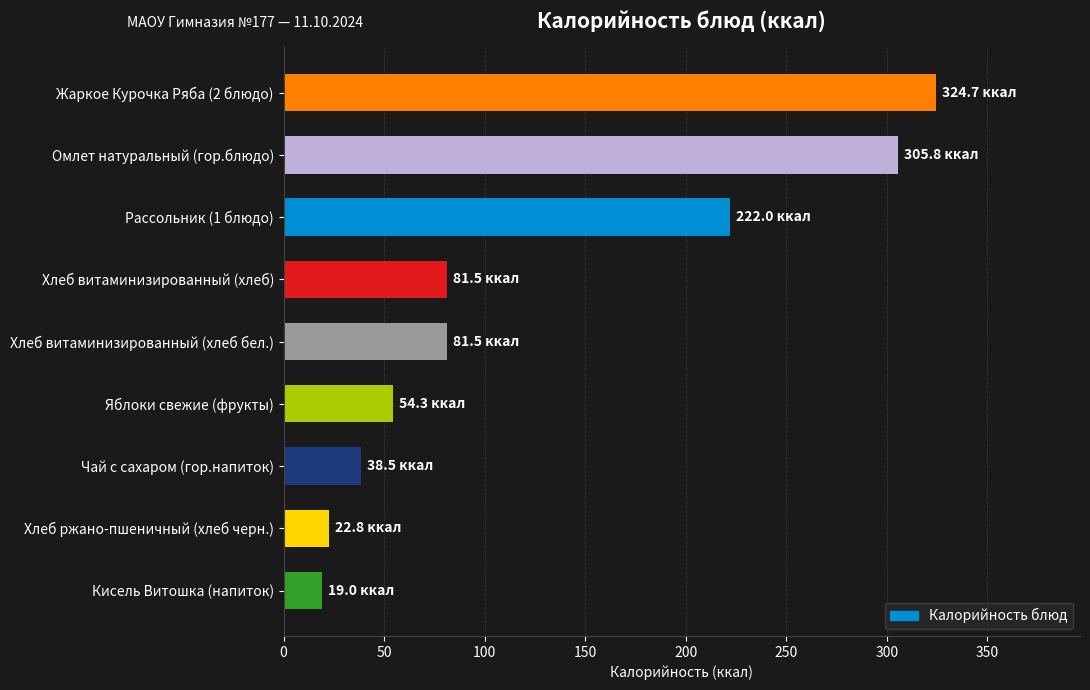

What is the ratio of the value at Хлеб витаминизированный (хлеб бел.) to the value at Хлеб витаминизированный (хлеб)?

1.0